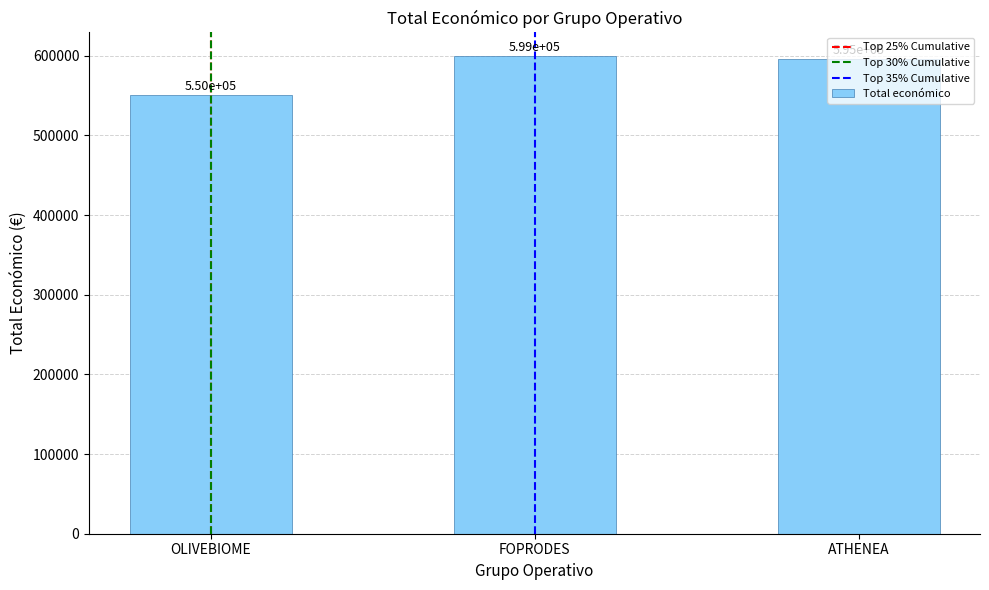

Rank the categories by value from lowest to highest.

OLIVEBIOME, ATHENEA, FOPRODES